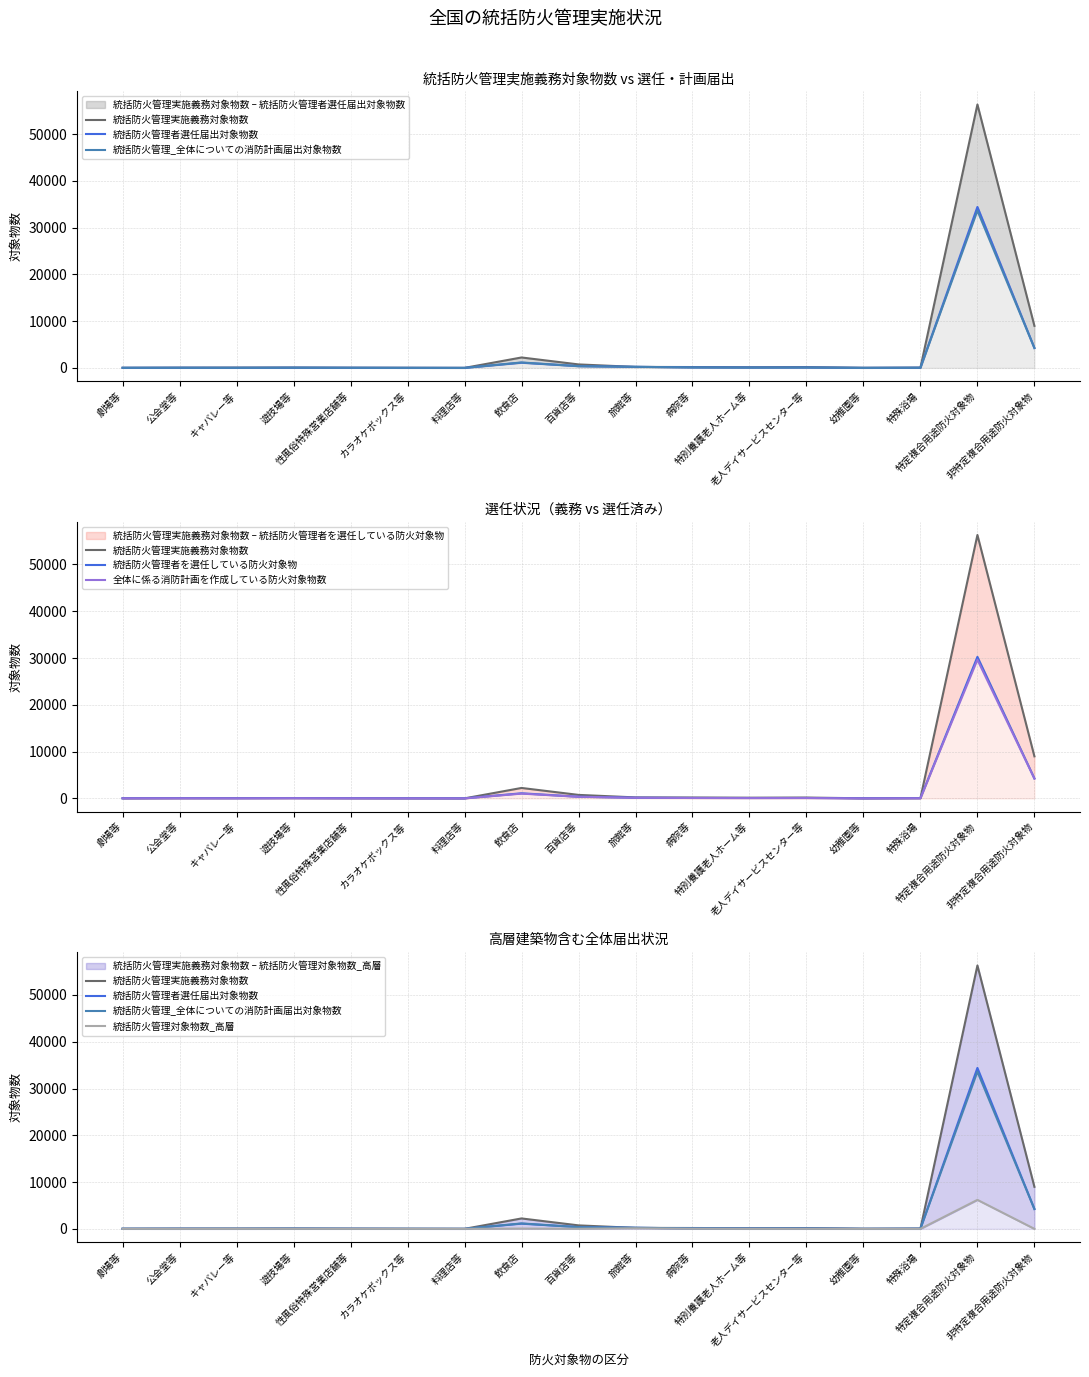

Reading left to right, what are all the values shown in this chart?

統括防火管理実施義務対象物数: 劇場等=20	公会堂等=47	キャバレー等=65	遊技場等=72	性風俗特殊営業店舗等=39	カラオケボックス等=22	料理店等=3	飲食店=2227	百貨店等=743	旅館等=207	病院等=181	特別養護老人ホーム等=142	老人デイサービスセンター等=174	幼稚園等=15	特殊浴場=51	特定複合用途防火対象物=56308	非特定複合用途防火対象物=8985
統括防火管理者選任届出対象物数: 劇場等=16	公会堂等=32	キャバレー等=18	遊技場等=42	性風俗特殊営業店舗等=25	カラオケボックス等=8	料理店等=0	飲食店=1108	百貨店等=376	旅館等=226	病院等=106	特別養護老人ホーム等=78	老人デイサービスセンター等=83	幼稚園等=7	特殊浴場=35	特定複合用途防火対象物=34405	非特定複合用途防火対象物=4259
統括防火管理_全体についての消防計画届出対象物数: 劇場等=17	公会堂等=22	キャバレー等=16	遊技場等=41	性風俗特殊営業店舗等=20	カラオケボックス等=8	料理店等=0	飲食店=1163	百貨店等=363	旅館等=228	病院等=100	特別養護老人ホーム等=66	老人デイサービスセンター等=79	幼稚園等=3	特殊浴場=33	特定複合用途防火対象物=33608	非特定複合用途防火対象物=4230
統括防火管理者を選任している防火対象物: 劇場等=14	公会堂等=32	キャバレー等=18	遊技場等=41	性風俗特殊営業店舗等=23	カラオケボックス等=7	料理店等=0	飲食店=1088	百貨店等=353	旅館等=132	病院等=88	特別養護老人ホーム等=76	老人デイサービスセンター等=82	幼稚園等=7	特殊浴場=34	特定複合用途防火対象物=30255	非特定複合用途防火対象物=4259
全体に係る消防計画を作成している防火対象物数: 劇場等=14	公会堂等=22	キャバレー等=16	遊技場等=40	性風俗特殊営業店舗等=18	カラオケボックス等=7	料理店等=0	飲食店=1013	百貨店等=342	旅館等=130	病院等=82	特別養護老人ホーム等=64	老人デイサービスセンター等=78	幼稚園等=3	特殊浴場=32	特定複合用途防火対象物=29637	非特定複合用途防火対象物=4230
統括防火管理対象物数_高層: 劇場等=3	公会堂等=0	キャバレー等=0	遊技場等=2	性風俗特殊営業店舗等=2	カラオケボックス等=2	料理店等=0	飲食店=58	百貨店等=23	旅館等=120	病院等=23	特別養護老人ホーム等=4	老人デイサービスセンター等=5	幼稚園等=0	特殊浴場=1	特定複合用途防火対象物=6195	非特定複合用途防火対象物=0